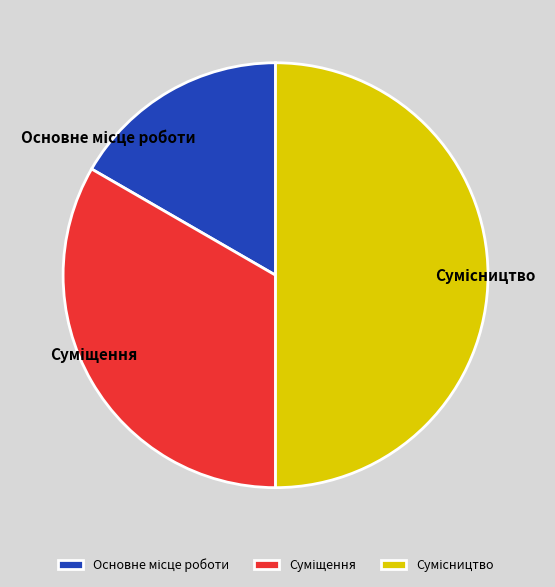

Count the number of slices in the pie.

3